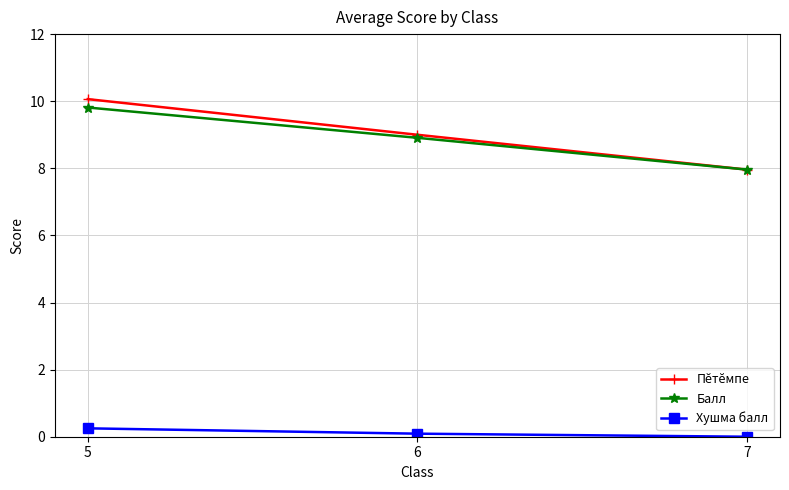

What is the value of the Балл point at the 3rd from the left?

8.0